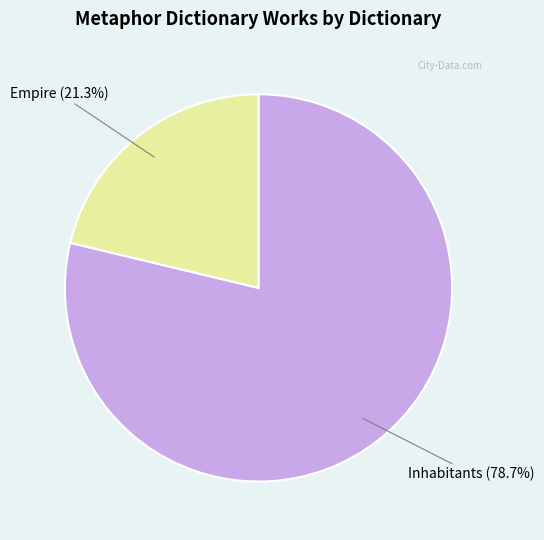

Does any single category account for the majority?

Yes